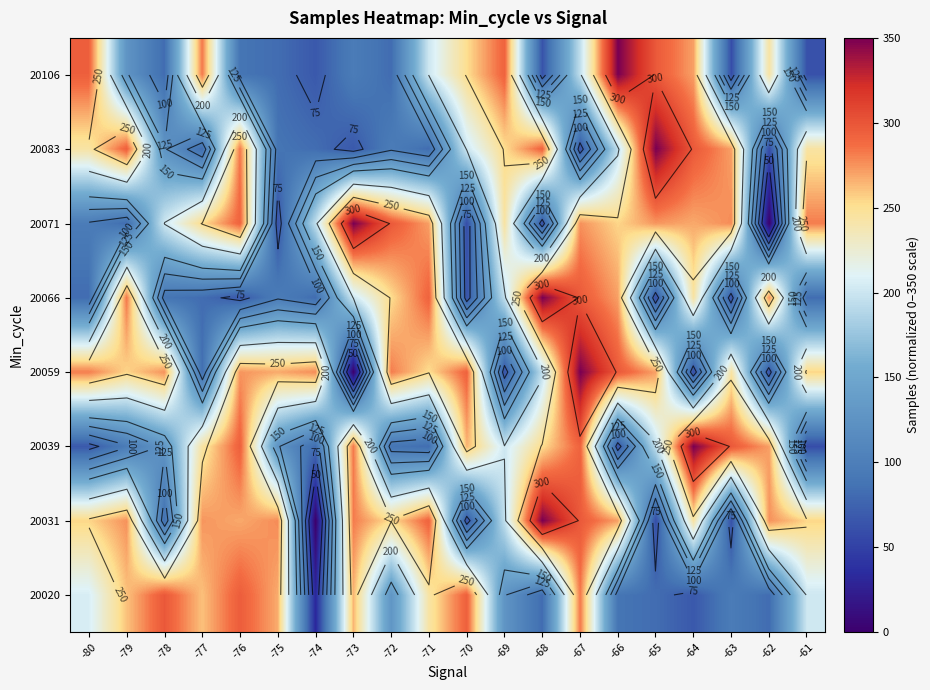

Count the number of data series in this chart.

8